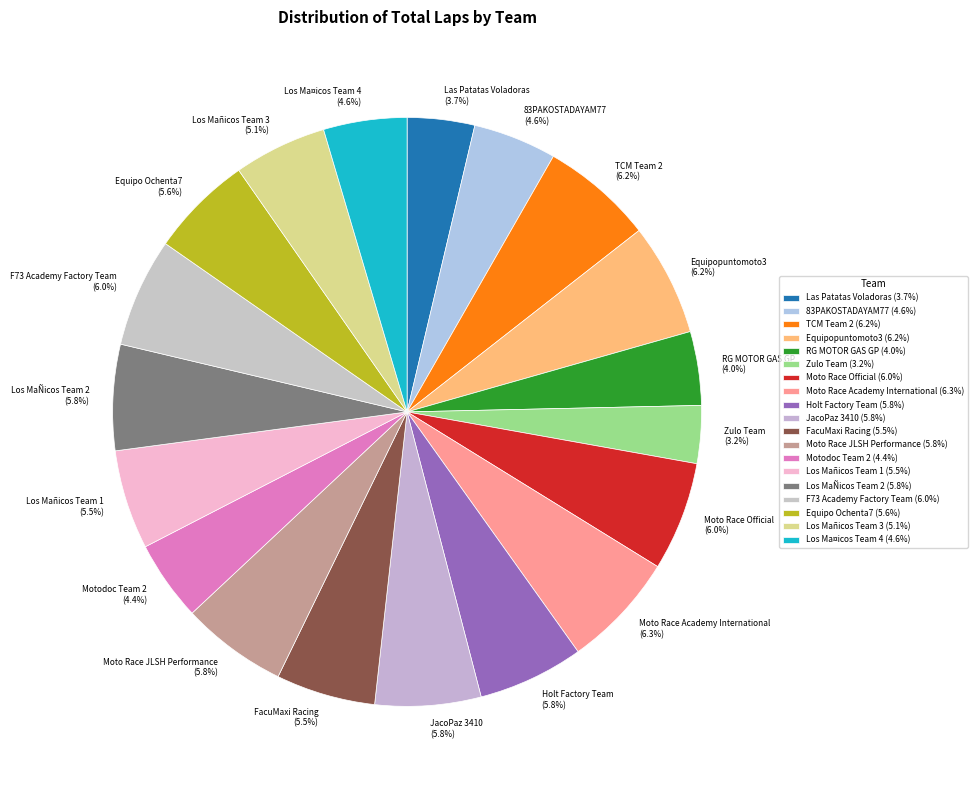

To the nearest percent, what percentage of the pie is RG MOTOR GAS GP?

4%